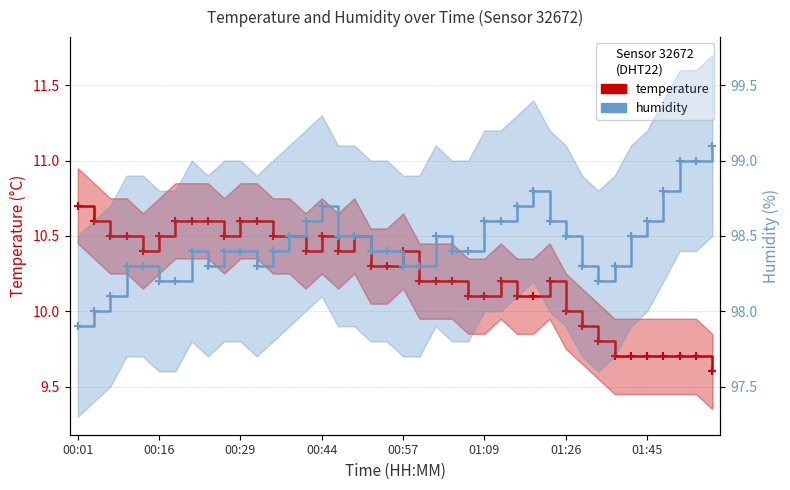

Which series has the largest total across all categories?

humidity